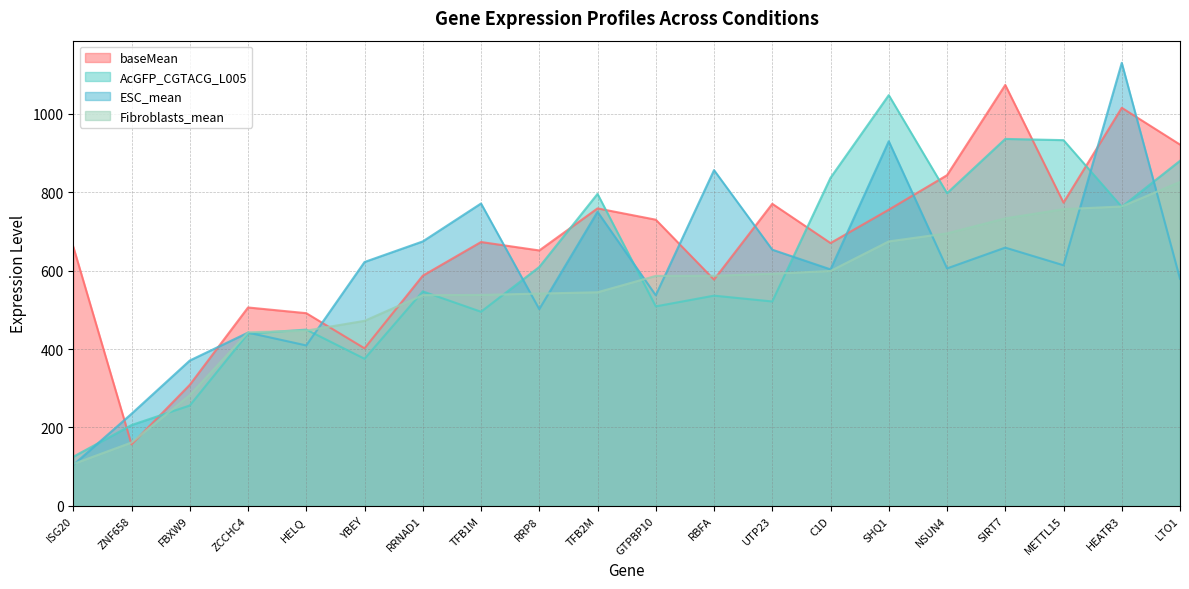

The value of AcGFP_CGTACG_L005 at ZNF658 is 342.1. True or false?

False